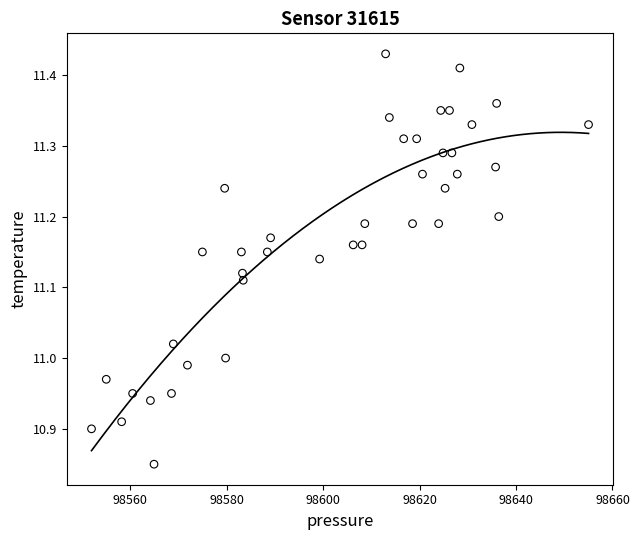

What is the range of X values (max minus min)?

103.1